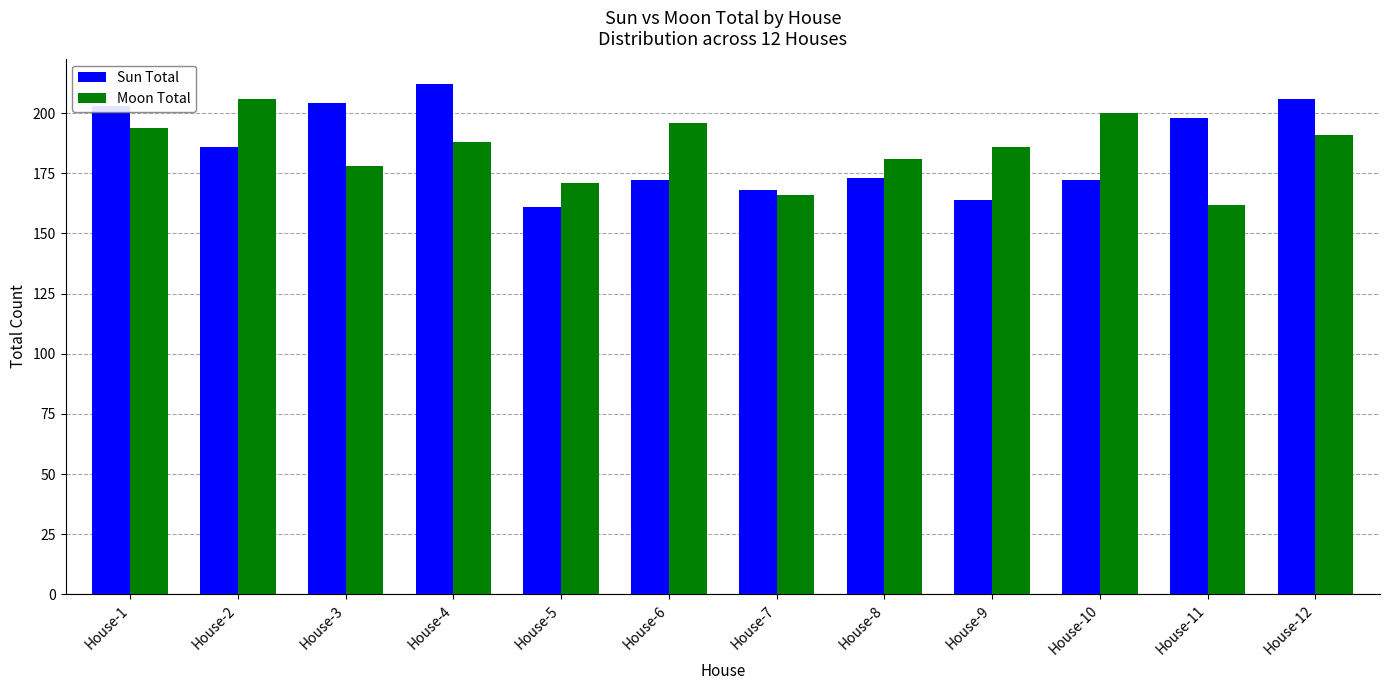

What is the value of the Moon Total bar at the 12th from the left?

191